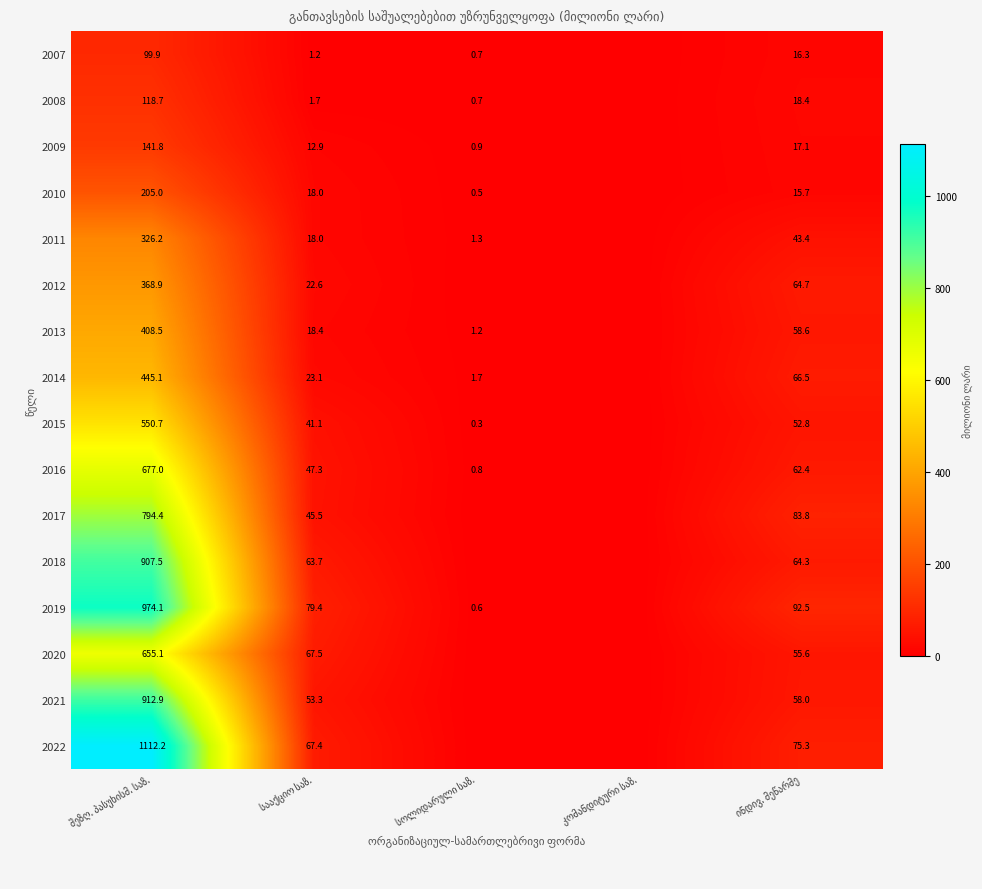

List the series in order of their peak value, lowest first.

2007, 2008, 2009, 2010, 2011, 2012, 2013, 2014, 2015, 2020, 2016, 2017, 2018, 2021, 2019, 2022